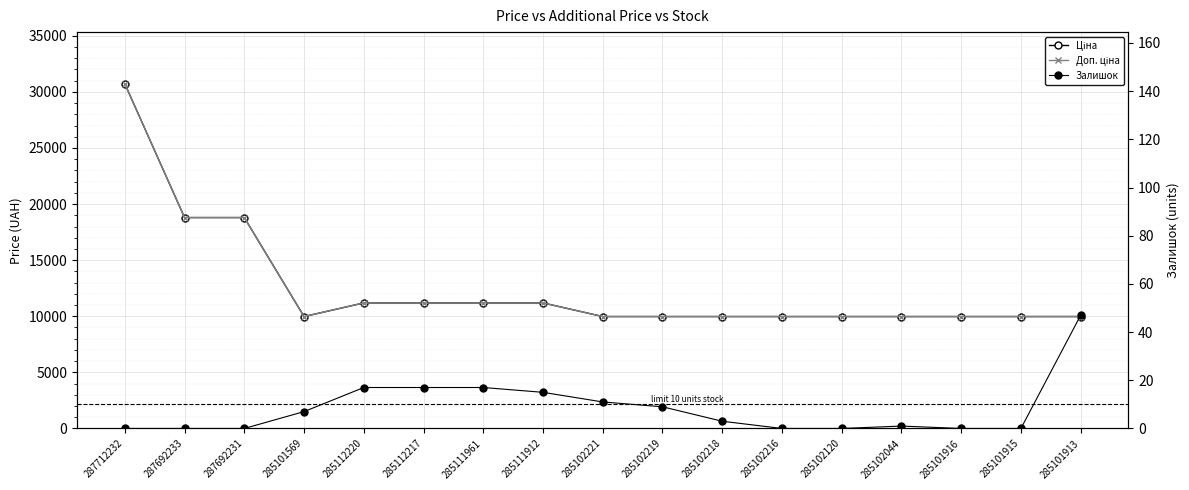

How many interior local peaks does the Залишок series have?

1